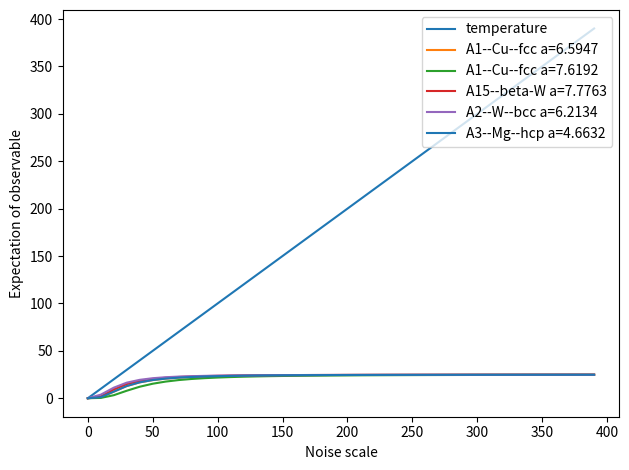

Does the chart have visible grid lines?

No